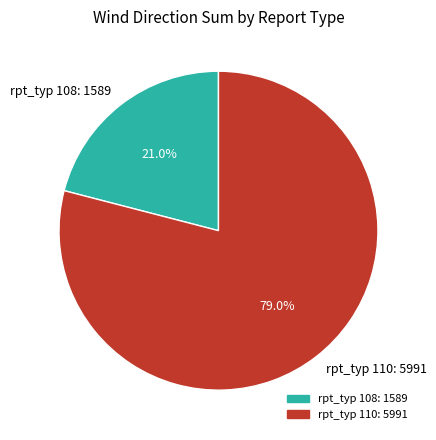

Which category accounts for the majority?

rpt_typ 110: 5991